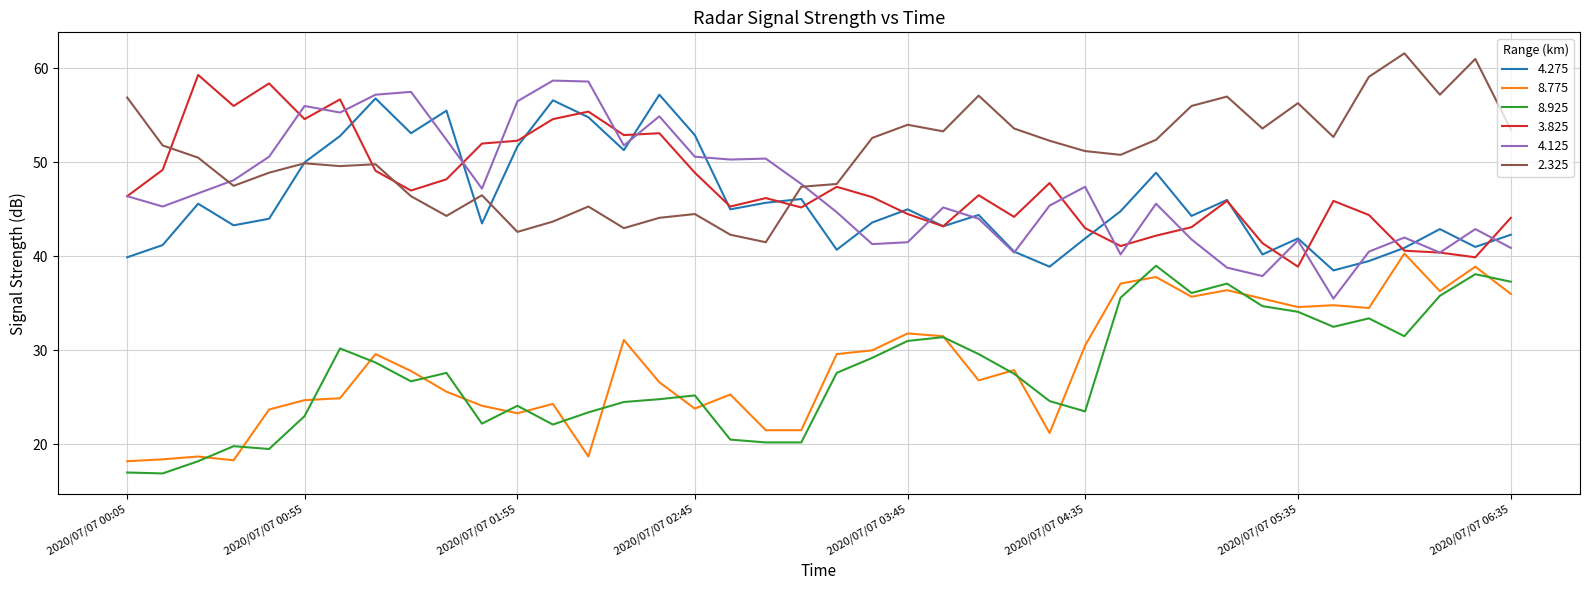

What is the maximum value for 2.325?

61.6